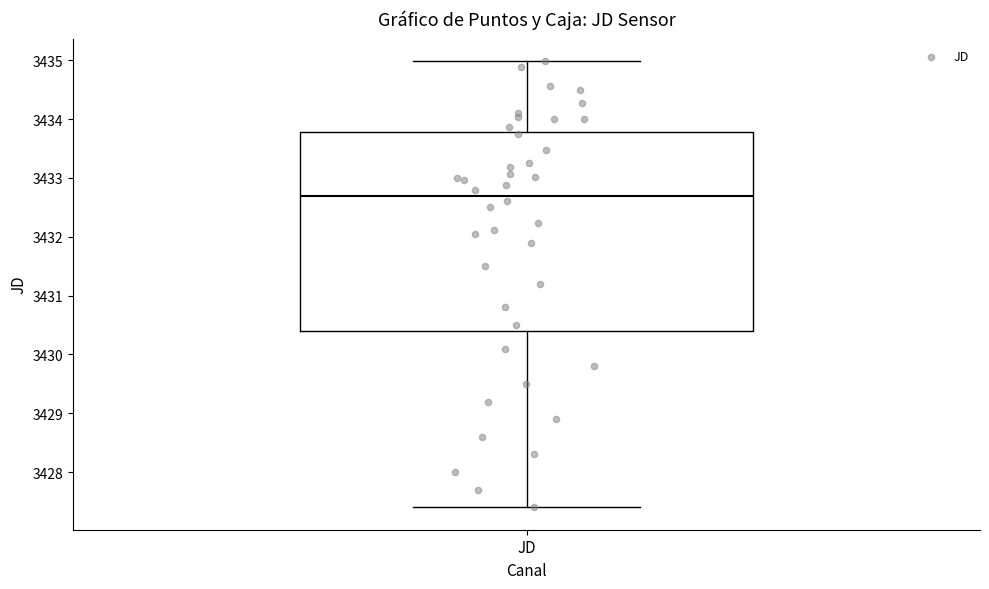

Read this box plot against the y-axis: the position of the median line, the range covered by the box, and the ends of both whiskers. The values are not printed on the chart, so give them approximately, as read against the axis.

median 3432.7, box 3430.4 to 3433.8, whiskers 3427.4 to 3435.0